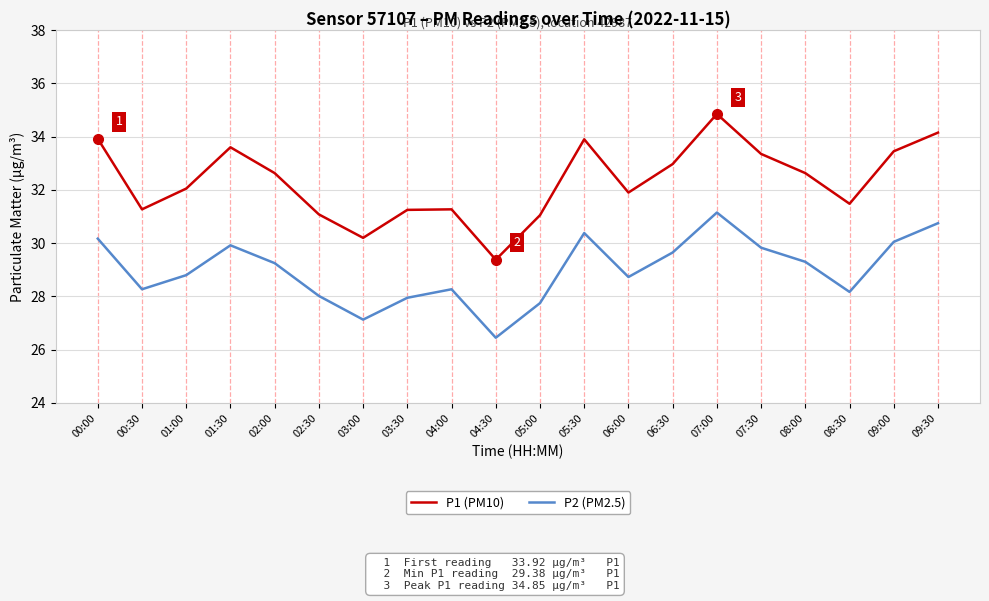

Where does the P2 (PM2.5) series first go above 29?

00:00